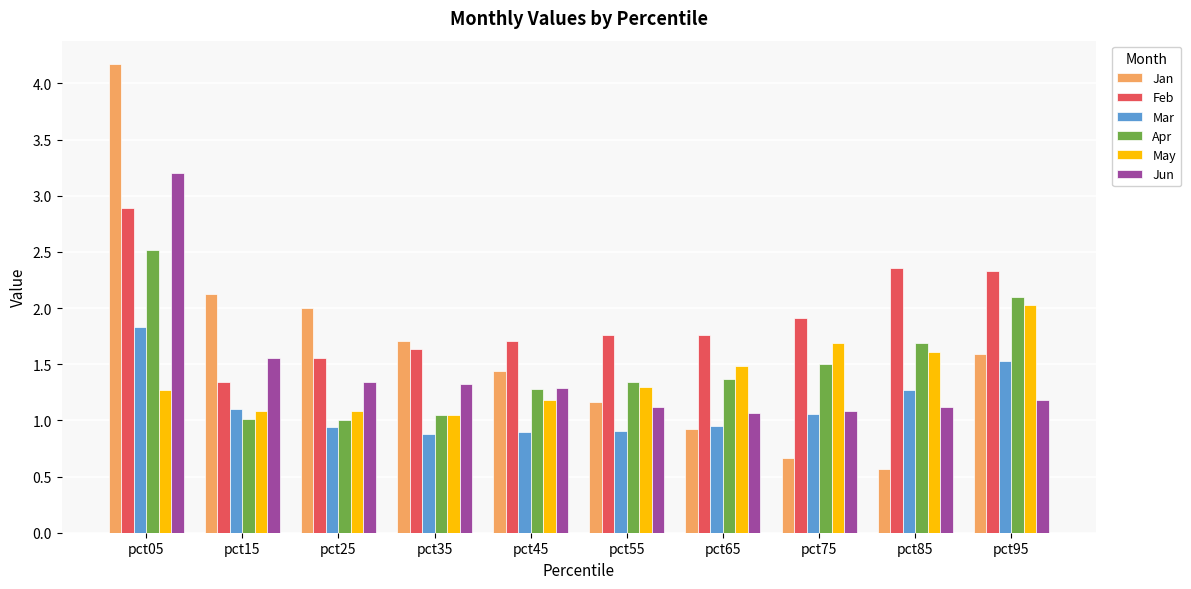

List the series in order of their peak value, lowest first.

Mar, May, Apr, Feb, Jun, Jan